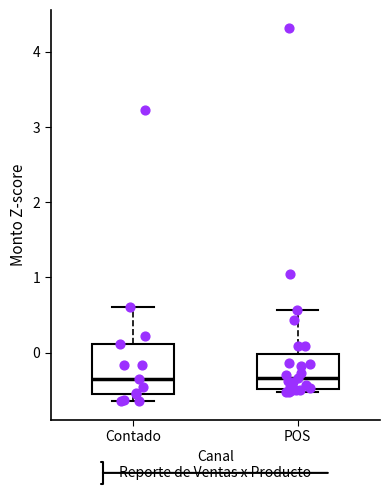

Reading left to right, transcribe this box plot: for each box, give where its median line is, the range the box spans, and where its two whiskers end, as read against the y-axis. The values are not printed on the chart, so give them approximately, as read against the axis.

Contado: median -0.3, box -0.6 to 0.1, whiskers -0.6 (just below the box's lower edge) to 0.6
POS: median -0.3, box -0.5 to 0.0, whiskers -0.5 (just below the box's lower edge) to 0.6